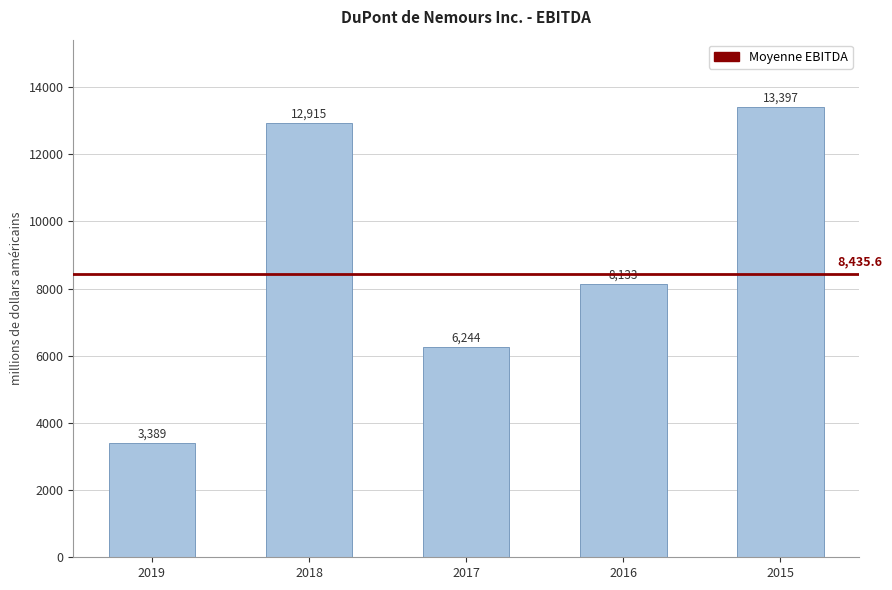

What value does the data have at 2016, to the nearest 50?

8150